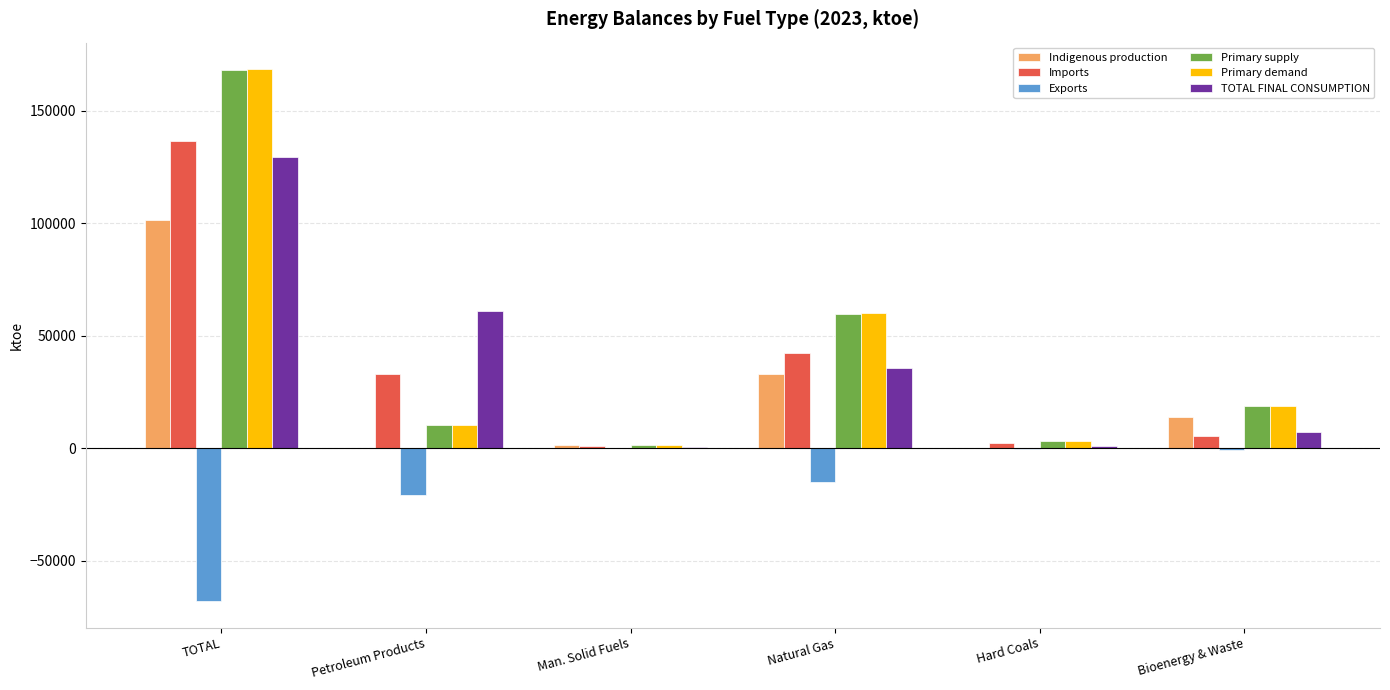

True or false: Imports has a value of 5269.6 at Bioenergy & Waste.

True